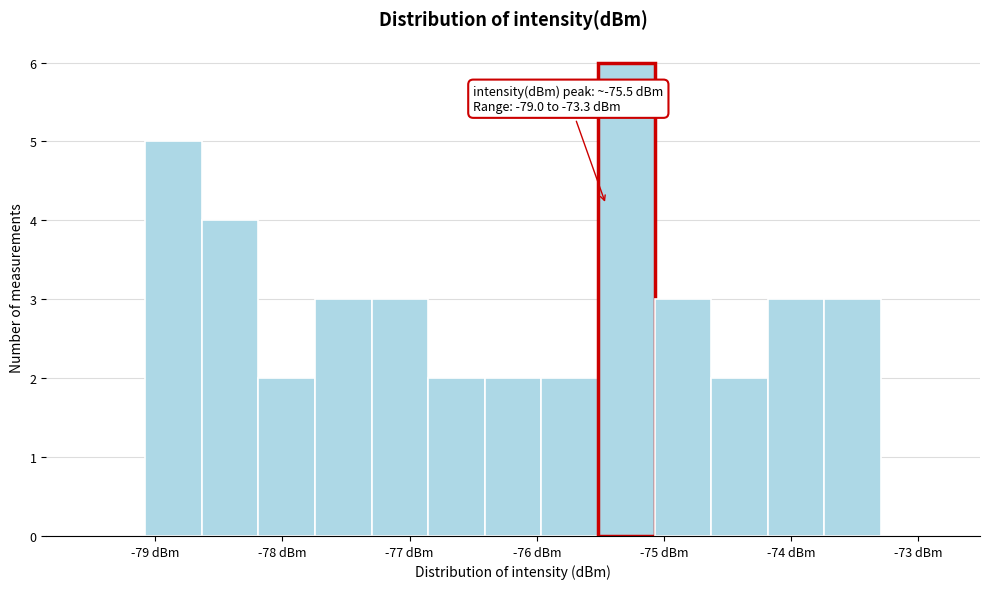

Over which range of the x-axis is the bar tallest?

-75.5 to -75.1